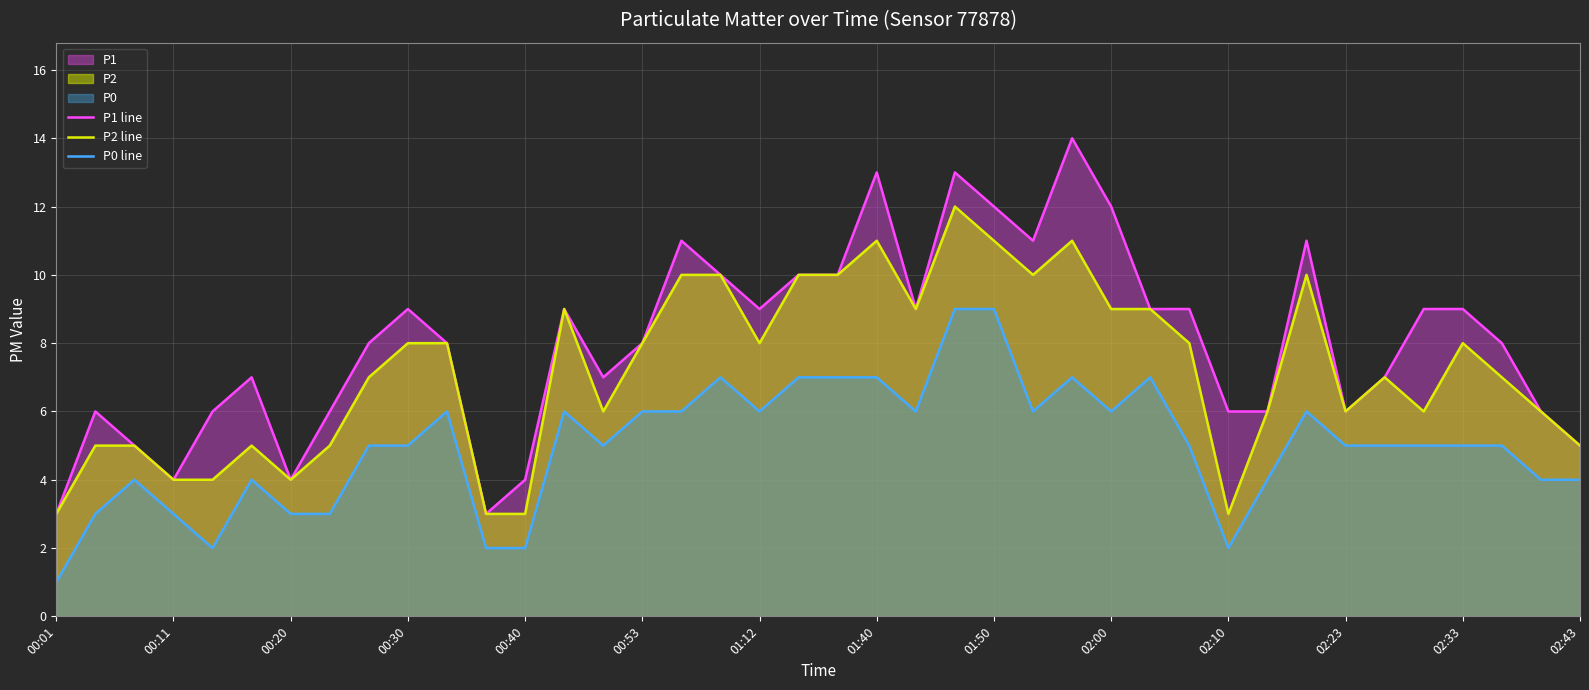

The P2 line series shows 8 at 00:53. True or false?

True